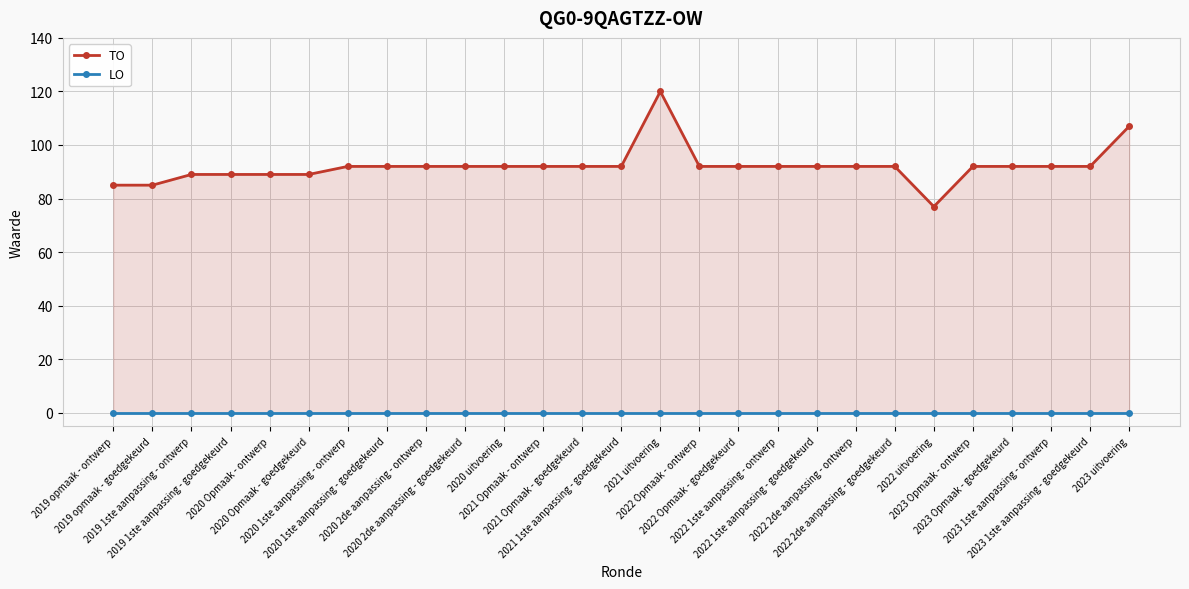

True or false: TO has more than 2 interior local peaks.

False